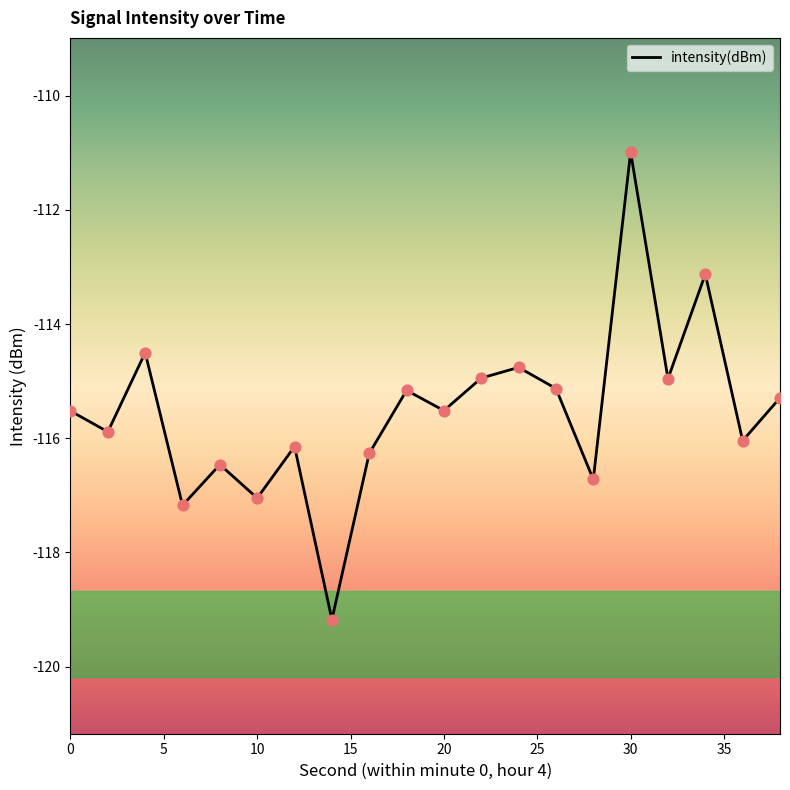

What is the maximum value shown in the chart?

-111.0